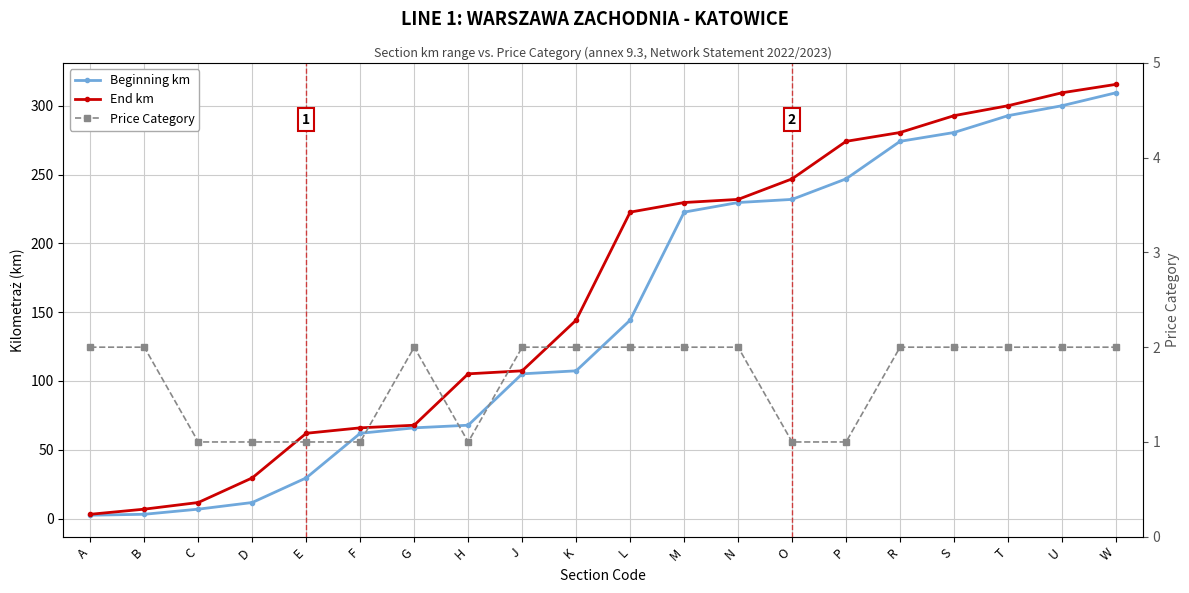

What is the lowest value of the Beginning km series?

2.4